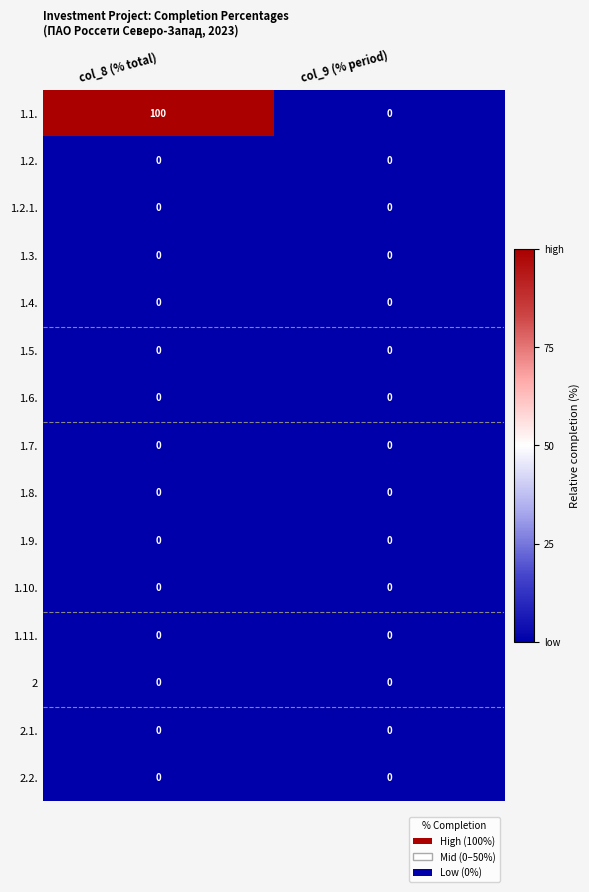

The 1.6. series shows 0 at col_9 (% period). True or false?

True